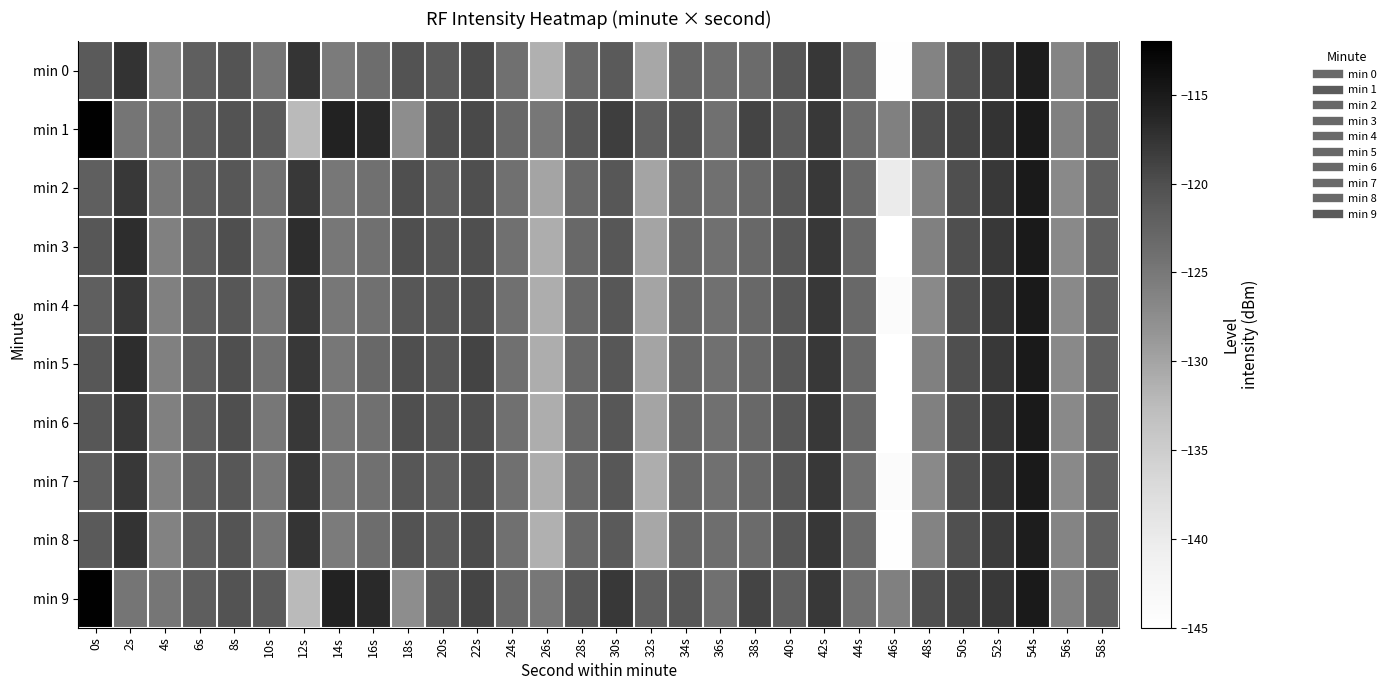

Reading right to left, transcribe all the data shown in this chart.

min 0: 58s=-122.2	56s=-126.5	54s=-115.2	52s=-118.3	50s=-120.1	48s=-126.4	46s=-144.7	44s=-123.2	42s=-117.8	40s=-120.8	38s=-123.4	36s=-123.8	34s=-122.9	32s=-130.4	30s=-121.3	28s=-123.0	26s=-131.2	24s=-124.1	22s=-119.7	20s=-121.5	18s=-120.4	16s=-123.6	14s=-125.4	12s=-117.6	10s=-124.7	8s=-120.6	6s=-121.9	4s=-126.2	2s=-117.5	0s=-121.3
min 1: 58s=-122.0	56s=-126.0	54s=-115.0	52s=-117.5	50s=-119.0	48s=-120.0	46s=-126.0	44s=-123.5	42s=-118.0	40s=-121.5	38s=-119.0	36s=-124.0	34s=-120.5	32s=-122.0	30s=-118.5	28s=-121.0	26s=-125.0	24s=-123.0	22s=-119.5	20s=-120.0	18s=-127.5	16s=-116.5	14s=-115.9	12s=-132.3	10s=-121.5	8s=-120.4	6s=-121.9	4s=-124.8	2s=-124.8	0s=-112.2
min 2: 58s=-122.0	56s=-127.0	54s=-115.0	52s=-118.0	50s=-120.0	48s=-126.0	46s=-140.0	44s=-123.0	42s=-118.0	40s=-121.0	38s=-123.0	36s=-124.0	34s=-123.0	32s=-130.0	30s=-121.0	28s=-123.0	26s=-130.0	24s=-124.0	22s=-120.0	20s=-122.0	18s=-120.0	16s=-124.0	14s=-125.0	12s=-118.0	10s=-124.0	8s=-121.0	6s=-122.0	4s=-125.0	2s=-118.0	0s=-122.0
min 3: 58s=-122.0	56s=-127.0	54s=-115.0	52s=-118.0	50s=-120.0	48s=-126.0	46s=-145.0	44s=-123.0	42s=-118.0	40s=-121.0	38s=-123.0	36s=-124.0	34s=-123.0	32s=-130.0	30s=-121.0	28s=-123.0	26s=-131.0	24s=-124.0	22s=-120.0	20s=-121.0	18s=-120.0	16s=-124.0	14s=-125.0	12s=-117.0	10s=-125.0	8s=-120.0	6s=-122.0	4s=-126.0	2s=-117.0	0s=-121.0
min 4: 58s=-122.0	56s=-127.0	54s=-115.0	52s=-118.0	50s=-120.0	48s=-127.0	46s=-144.0	44s=-123.0	42s=-118.0	40s=-121.0	38s=-123.0	36s=-124.0	34s=-123.0	32s=-130.0	30s=-121.0	28s=-123.0	26s=-131.0	24s=-124.0	22s=-120.0	20s=-121.0	18s=-121.0	16s=-124.0	14s=-125.0	12s=-118.0	10s=-125.0	8s=-121.0	6s=-122.0	4s=-126.0	2s=-118.0	0s=-122.0
min 5: 58s=-122.0	56s=-127.0	54s=-115.0	52s=-118.0	50s=-120.0	48s=-126.0	46s=-145.0	44s=-123.0	42s=-118.0	40s=-121.0	38s=-123.0	36s=-124.0	34s=-123.0	32s=-130.0	30s=-121.0	28s=-123.0	26s=-131.0	24s=-124.0	22s=-119.0	20s=-121.0	18s=-120.0	16s=-123.0	14s=-125.0	12s=-118.0	10s=-124.0	8s=-120.0	6s=-122.0	4s=-126.0	2s=-117.0	0s=-121.0
min 6: 58s=-122.0	56s=-127.0	54s=-115.0	52s=-118.0	50s=-120.0	48s=-126.0	46s=-145.0	44s=-123.0	42s=-118.0	40s=-121.0	38s=-123.0	36s=-124.0	34s=-123.0	32s=-130.0	30s=-121.0	28s=-123.0	26s=-131.0	24s=-124.0	22s=-120.0	20s=-121.0	18s=-120.0	16s=-124.0	14s=-125.0	12s=-118.0	10s=-125.0	8s=-120.0	6s=-122.0	4s=-126.0	2s=-118.0	0s=-121.0
min 7: 58s=-122.0	56s=-127.0	54s=-115.0	52s=-118.0	50s=-120.0	48s=-127.0	46s=-144.0	44s=-124.0	42s=-118.0	40s=-121.0	38s=-123.0	36s=-124.0	34s=-123.0	32s=-131.0	30s=-121.0	28s=-123.0	26s=-131.0	24s=-124.0	22s=-120.0	20s=-122.0	18s=-121.0	16s=-124.0	14s=-125.0	12s=-118.0	10s=-125.0	8s=-121.0	6s=-122.0	4s=-126.0	2s=-118.0	0s=-122.0
min 8: 58s=-122.2	56s=-126.5	54s=-115.2	52s=-118.3	50s=-120.1	48s=-126.4	46s=-144.7	44s=-123.2	42s=-117.8	40s=-120.8	38s=-123.4	36s=-123.8	34s=-122.9	32s=-130.4	30s=-121.3	28s=-123.0	26s=-131.2	24s=-124.1	22s=-119.7	20s=-121.5	18s=-120.4	16s=-123.6	14s=-125.4	12s=-117.6	10s=-124.7	8s=-120.6	6s=-121.9	4s=-126.2	2s=-117.5	0s=-121.3
min 9: 58s=-122.0	56s=-126.0	54s=-115.0	52s=-118.0	50s=-119.0	48s=-120.0	46s=-126.0	44s=-124.0	42s=-118.0	40s=-122.0	38s=-119.0	36s=-124.0	34s=-121.0	32s=-122.0	30s=-118.0	28s=-121.0	26s=-125.0	24s=-123.0	22s=-119.0	20s=-121.0	18s=-127.5	16s=-116.5	14s=-115.9	12s=-132.3	10s=-121.5	8s=-120.4	6s=-121.9	4s=-124.8	2s=-124.8	0s=-112.2